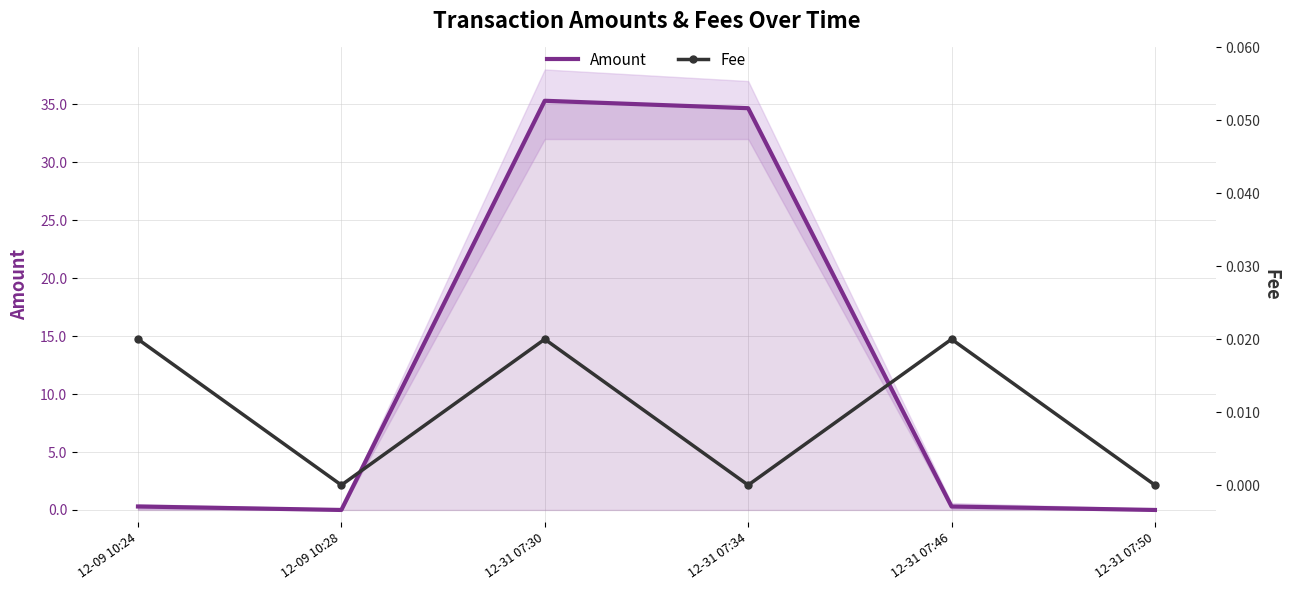

How many positive values does the Amount series have?

4